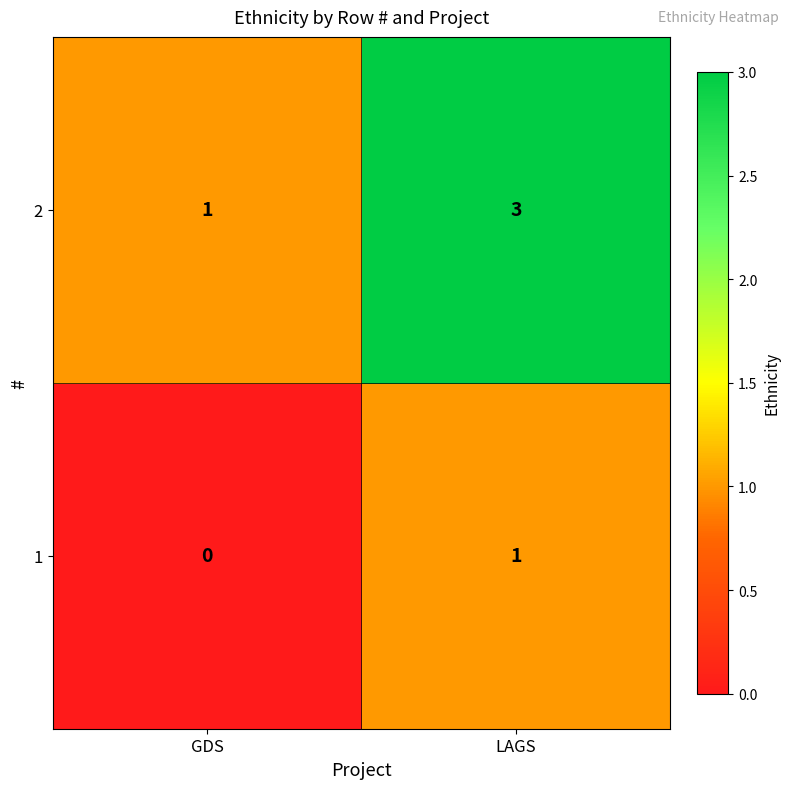

Which series has the largest total across all categories?

2